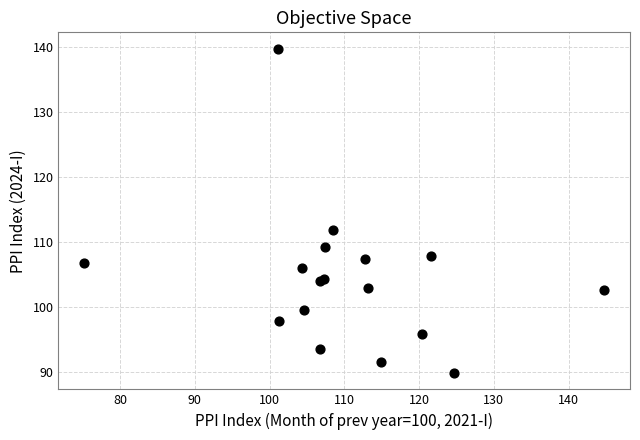

What Y value in the scatter plot is closest to 114?

111.8